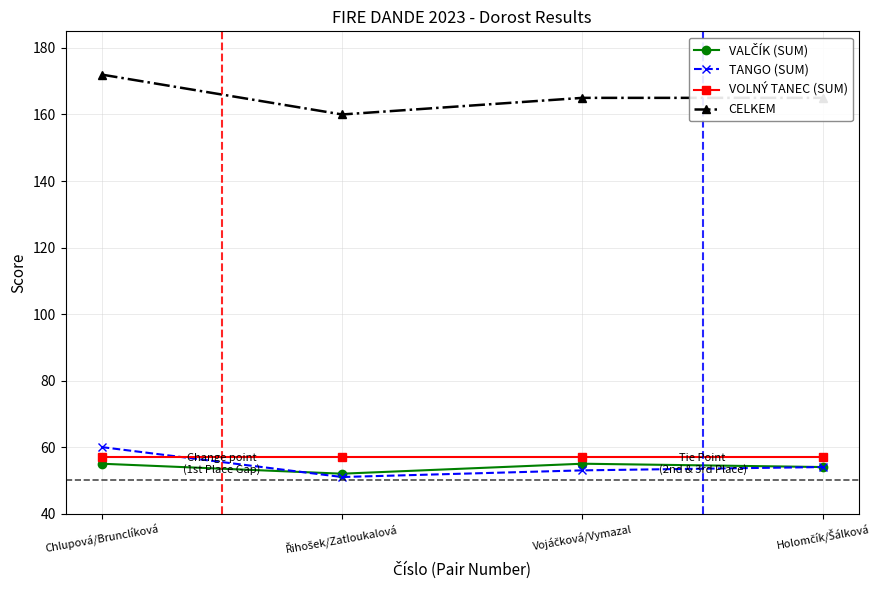

How many interior local valleys does the TANGO (SUM) series have?

1